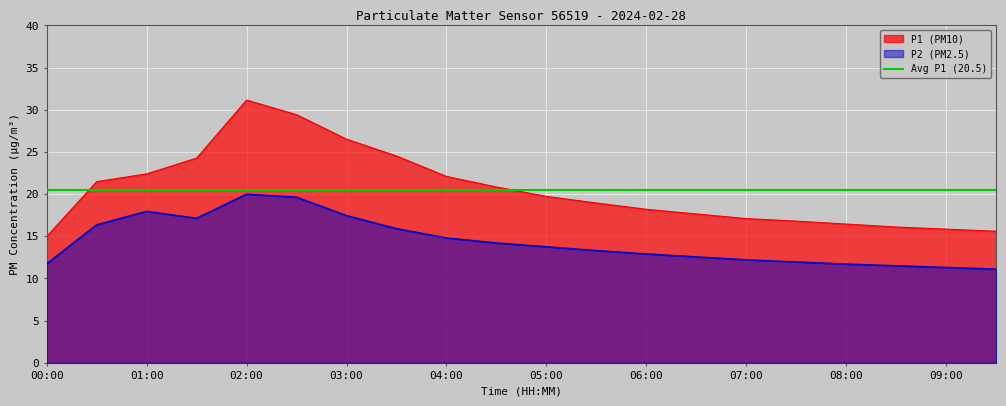

Rank the series by their maximum value, from highest to lowest.

P1, P2